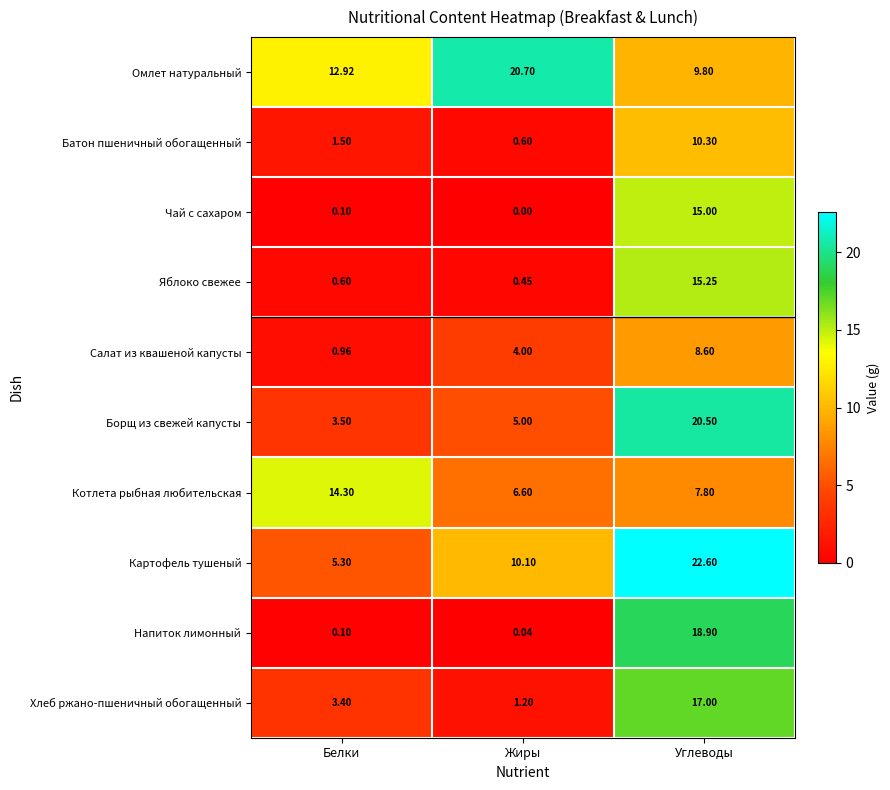

Which series has the largest range (max minus min)?

Напиток лимонный